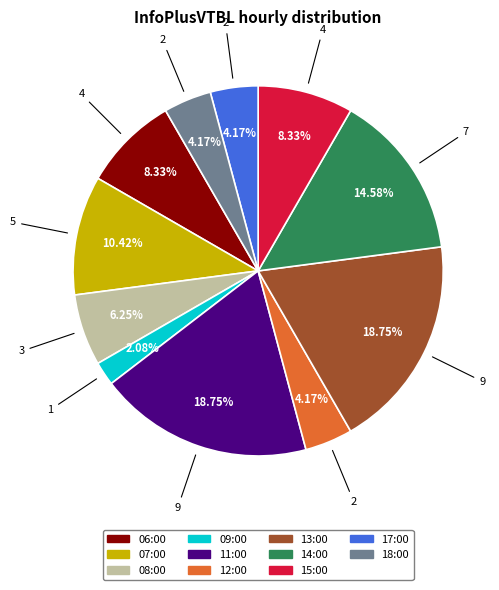

To the nearest percent, what is the average slice percentage?

9%